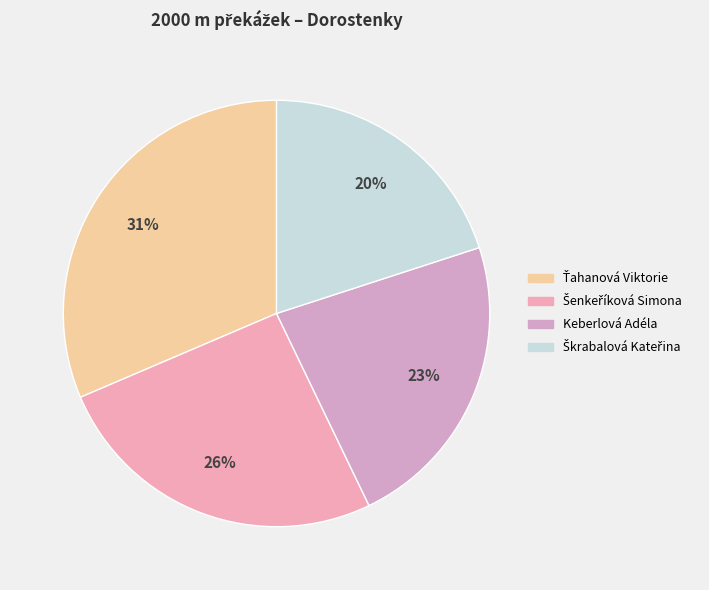

Is Škrabalová Kateřina the majority of the pie?

No